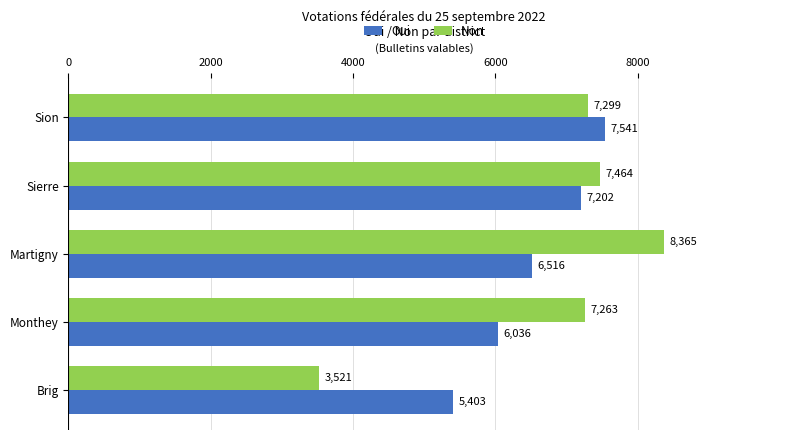

Which series has the largest total across all categories?

Non